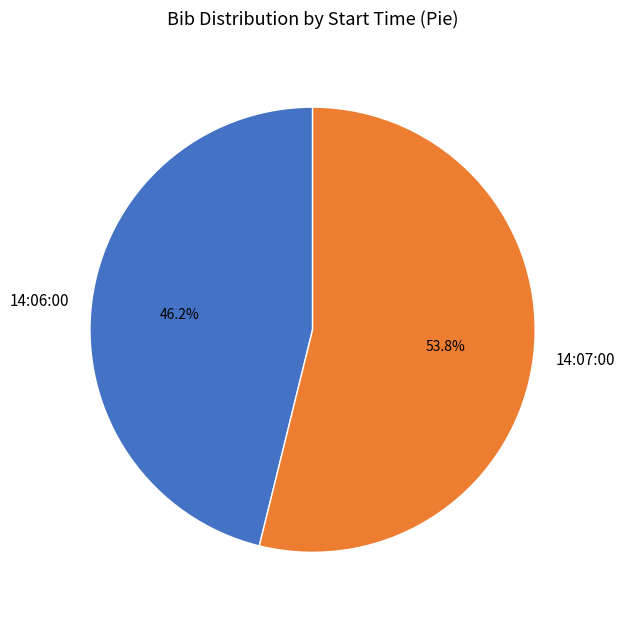

How much of the chart is everything except 14:06:00?

53.8%